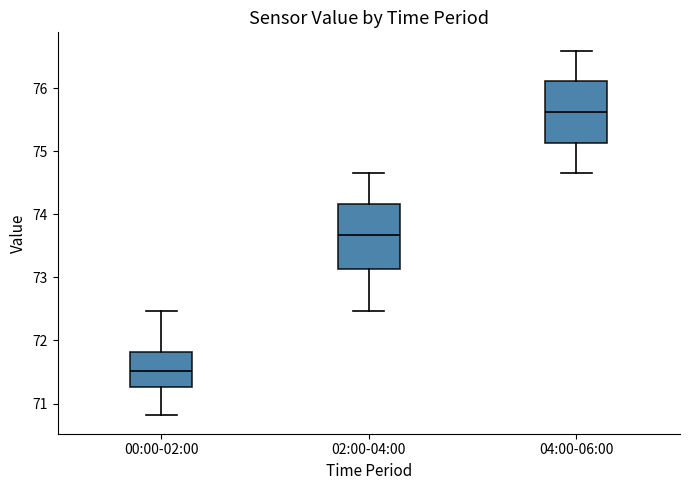

Which box's median line is the lowest?

00:00-02:00